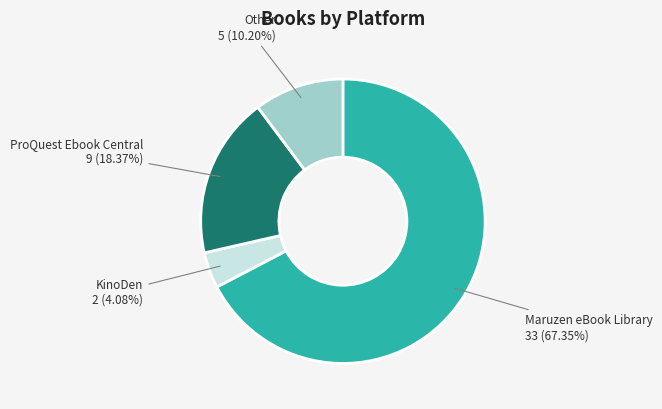

Between ProQuest Ebook Central and Maruzen eBook Library, which is larger?

Maruzen eBook Library